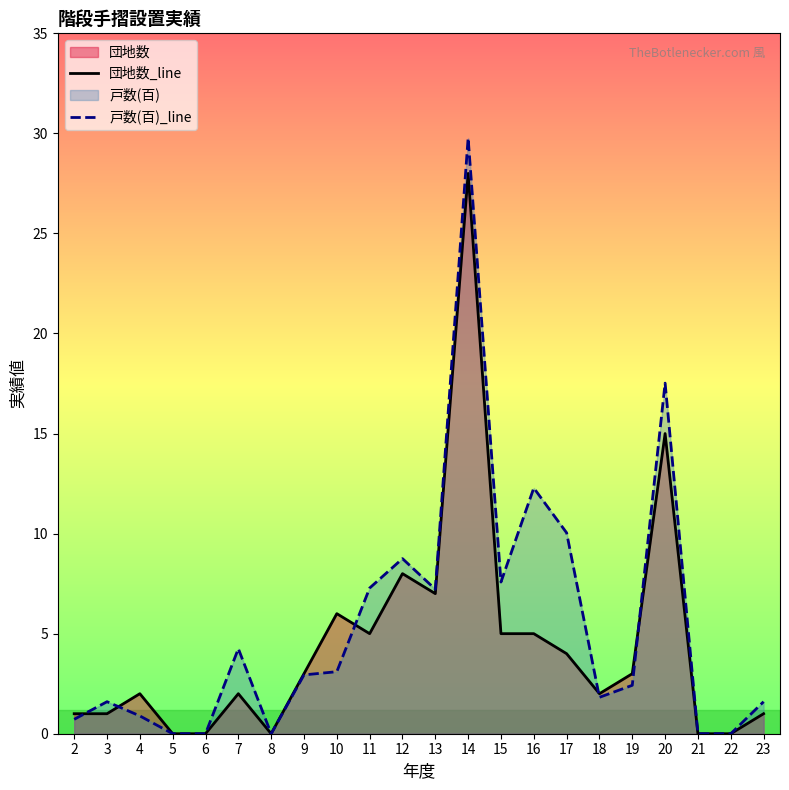

How many positive values does the 戸数(百)_line series have?

17